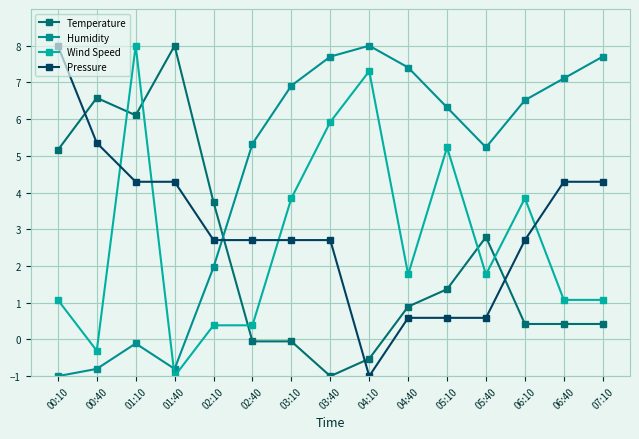

What is the label of the 4th point from the right?

05:40